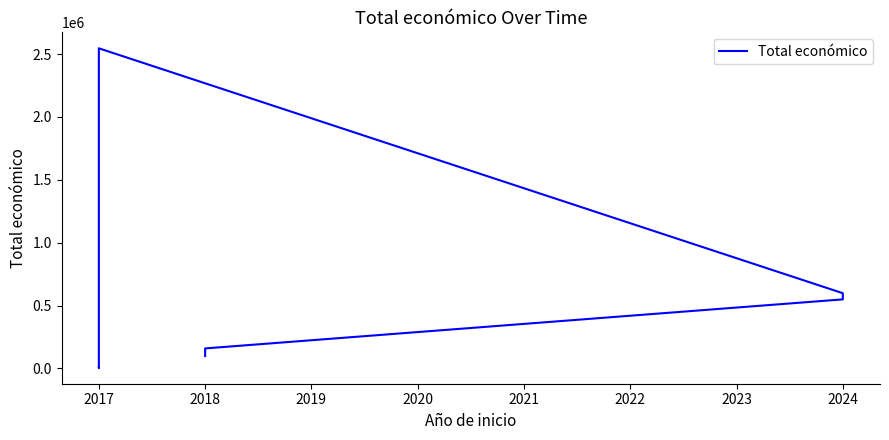

What is the minimum value shown in the chart?

5000